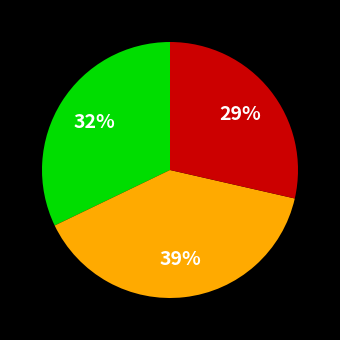

Is there any slice that represents more than half of the pie?

No